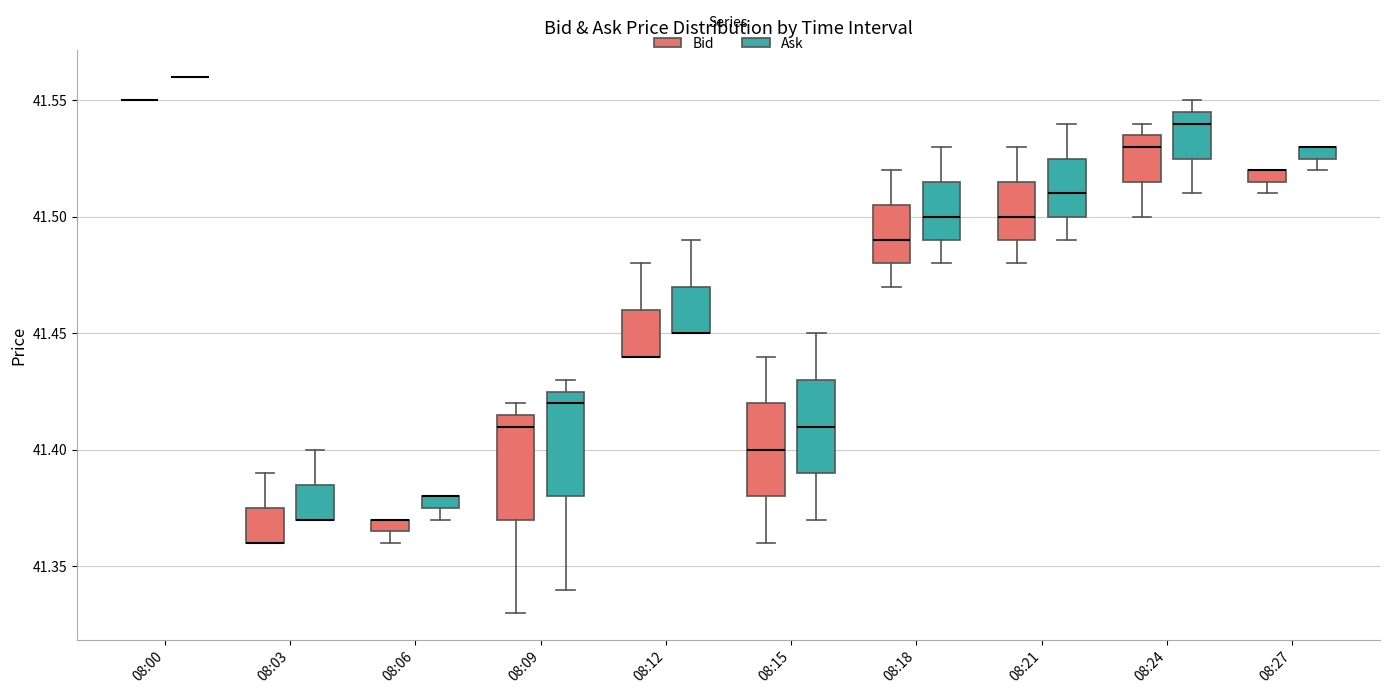

Where does the median line of the box for 08:09 (Ask) sit on the y-axis? The values are not printed on the chart, so give them approximately, as read against the axis.

41.420